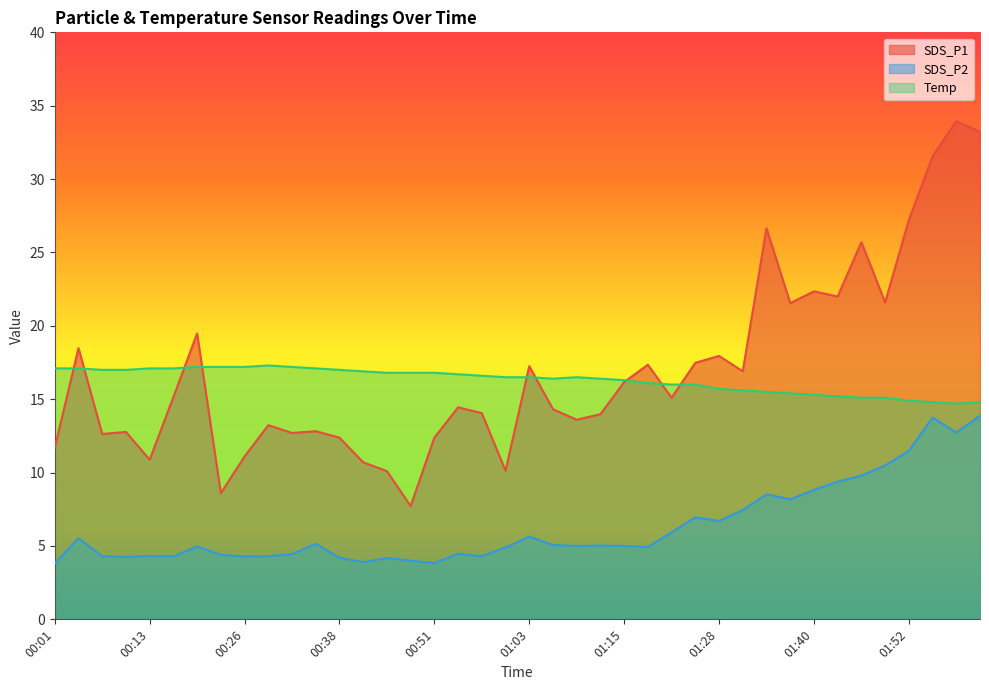

What is the total value across all series at 00:20?

41.6